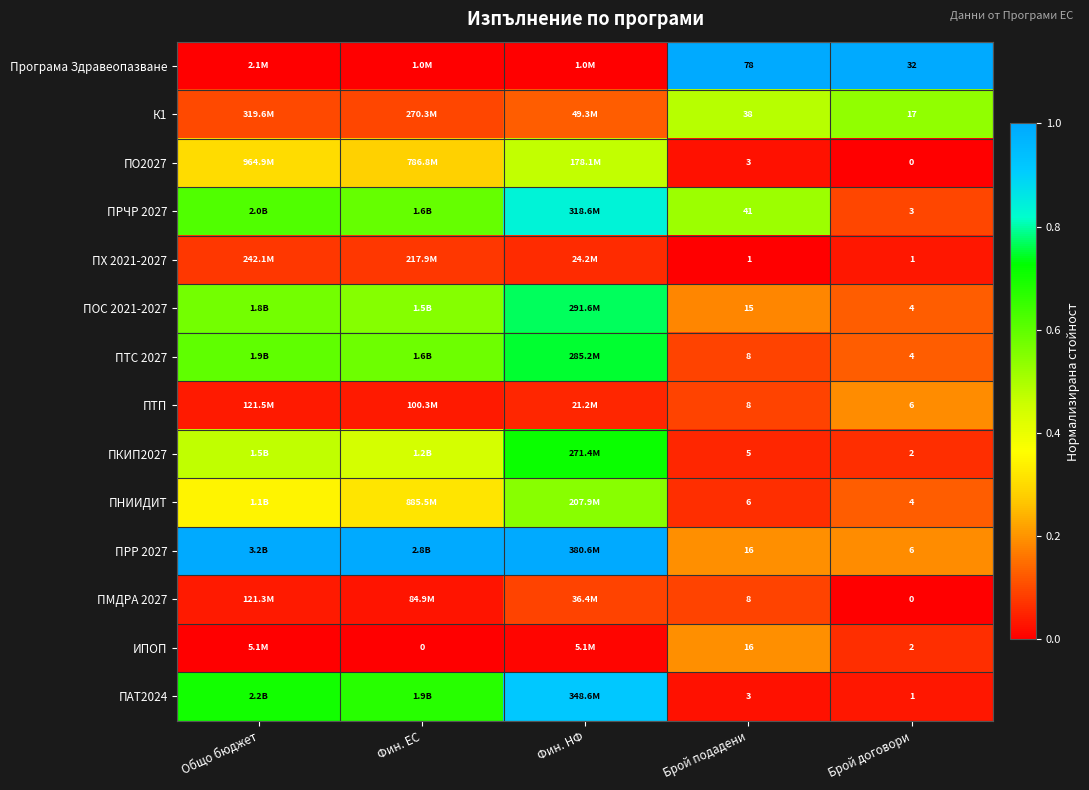

What is the difference between the second highest and second lowest values in the ПТС 2027 series?

0.5